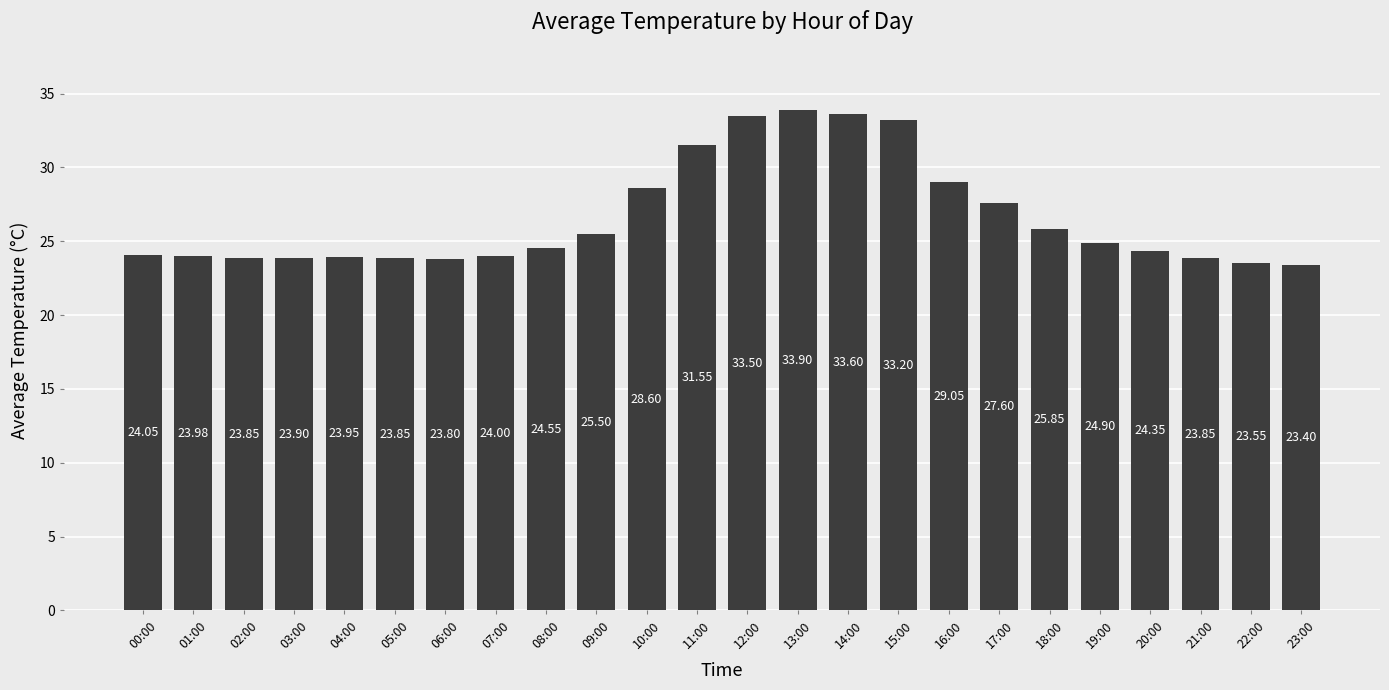

What is the value of the 18th bar from the left?

27.6